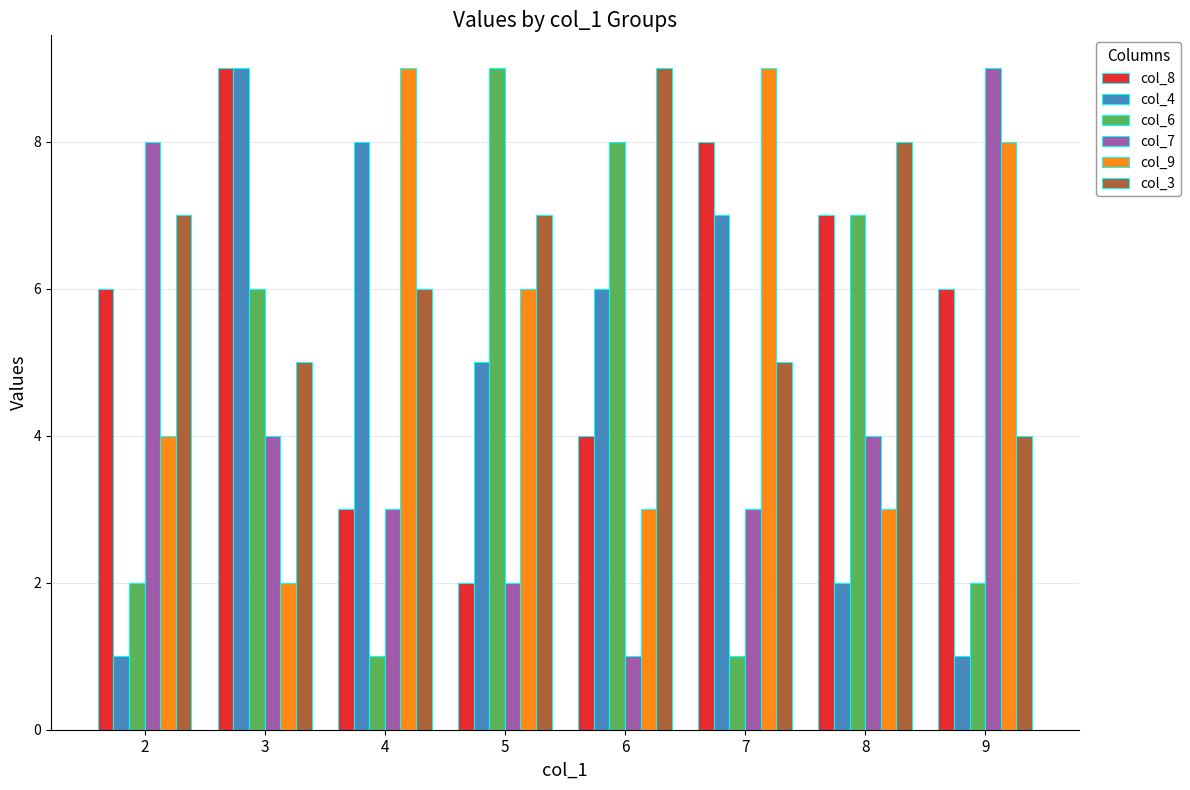

What is the value of the col_6 bar at the 7th from the left?

7